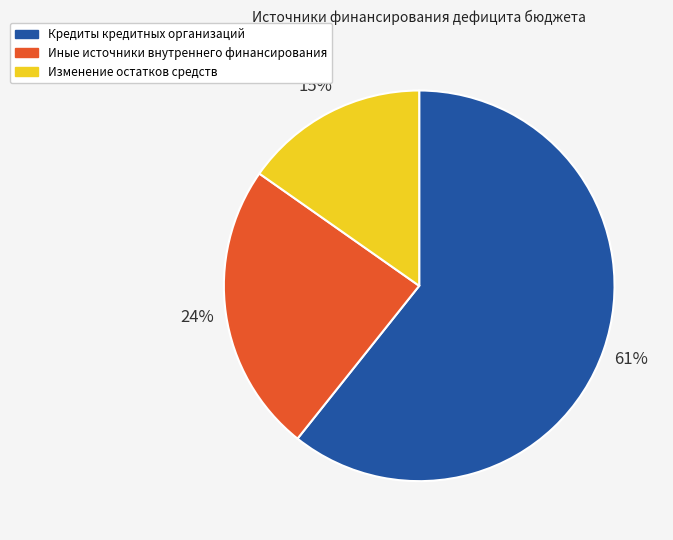

Approximately how many times larger is the value at Иные источники внутреннего финансирования compared to Кредиты кредитных организаций?

0.4